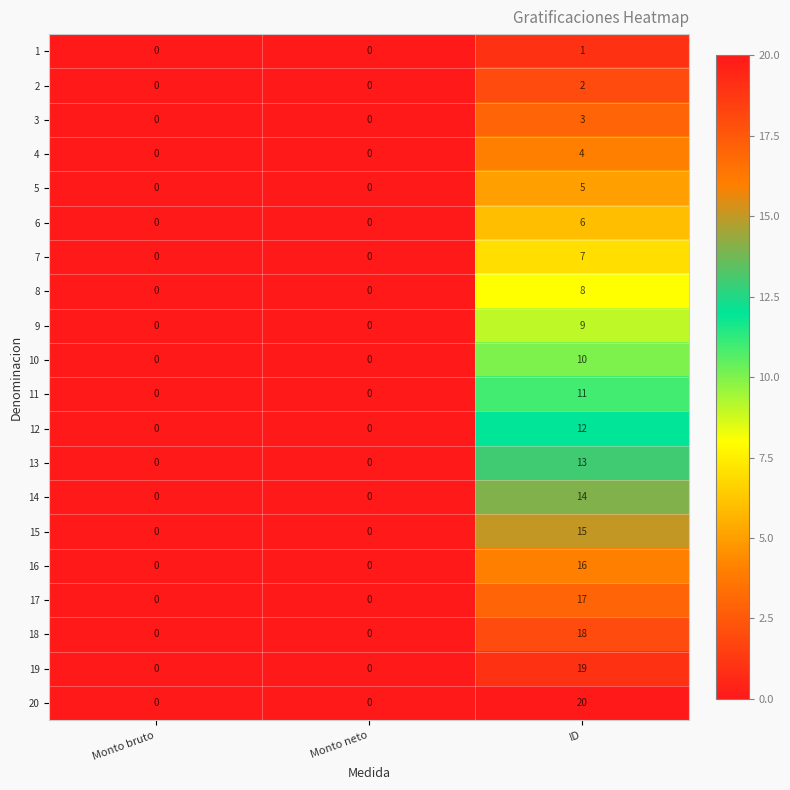

List the series in order of their peak value, highest first.

20, 19, 18, 17, 16, 15, 14, 13, 12, 11, 10, 9, 8, 7, 6, 5, 4, 3, 2, 1